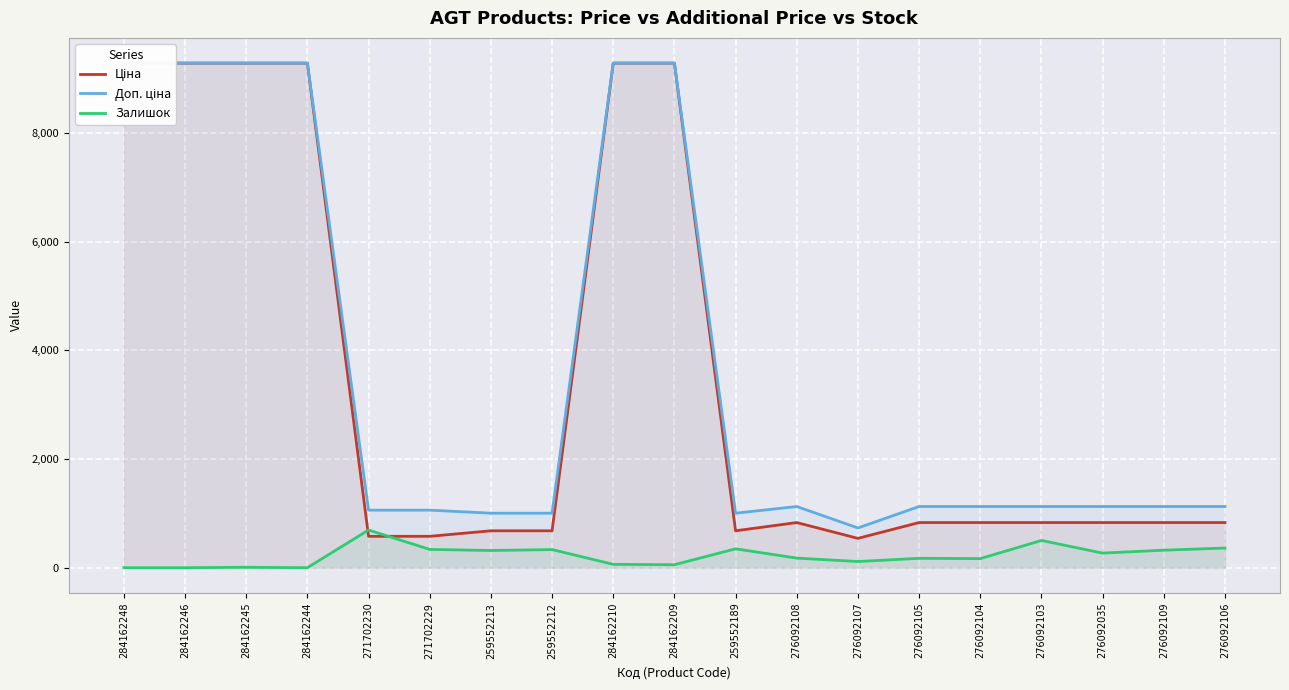

At which category is the sum across all series the highest?

284162210